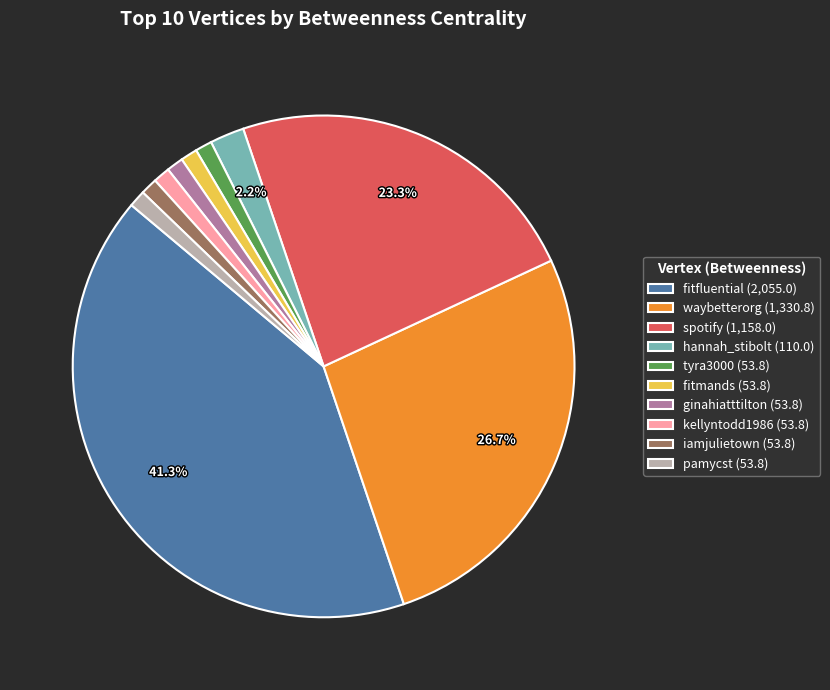

To the nearest percent, what is the average slice percentage?

10%